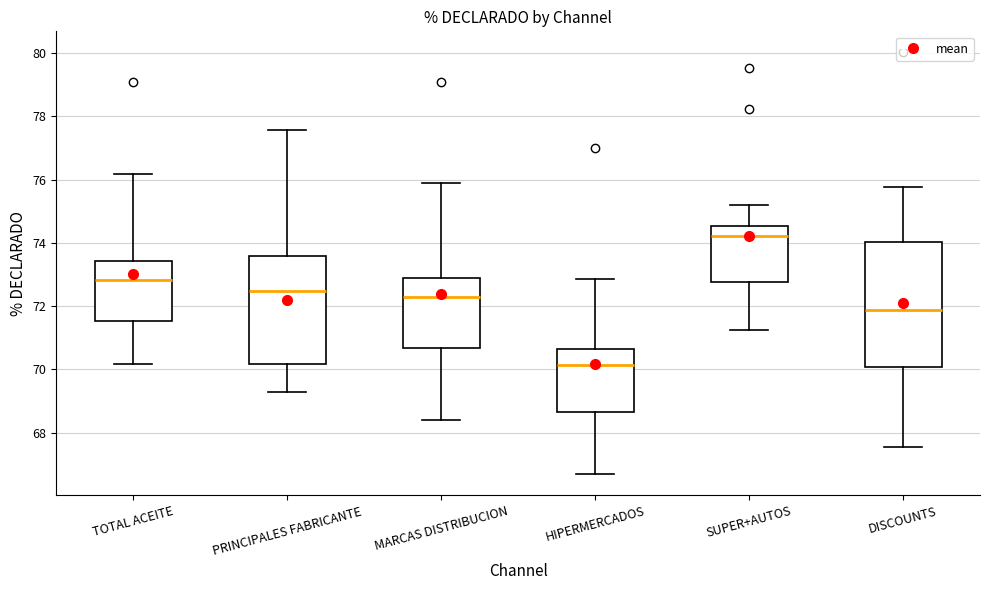

Where does the median line of the box for TOTAL ACEITE sit on the y-axis? The values are not printed on the chart, so give them approximately, as read against the axis.

72.8